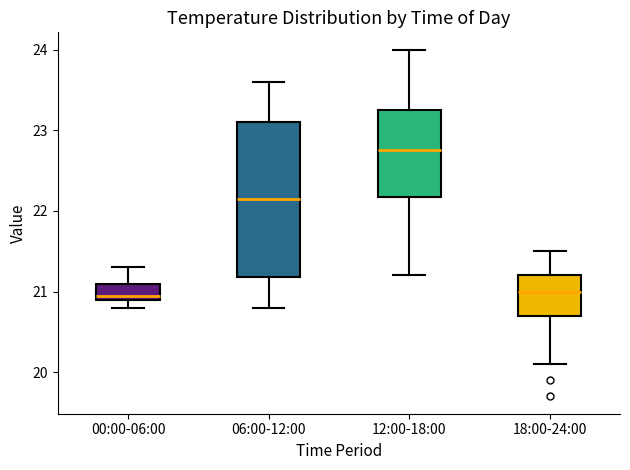

Reading left to right, transcribe this box plot: for each box, give where its median line is, the range the box spans, and where its two whiskers end, as read against the y-axis. The values are not printed on the chart, so give them approximately, as read against the axis.

00:00-06:00: median 21.0, box 20.9 to 21.1, whiskers 20.8 to 21.3
06:00-12:00: median 22.2, box 21.2 to 23.1, whiskers 20.8 to 23.6
12:00-18:00: median 22.8, box 22.2 to 23.3, whiskers 21.2 to 24.0
18:00-24:00: median 21.0, box 20.7 to 21.2, whiskers 20.1 to 21.5